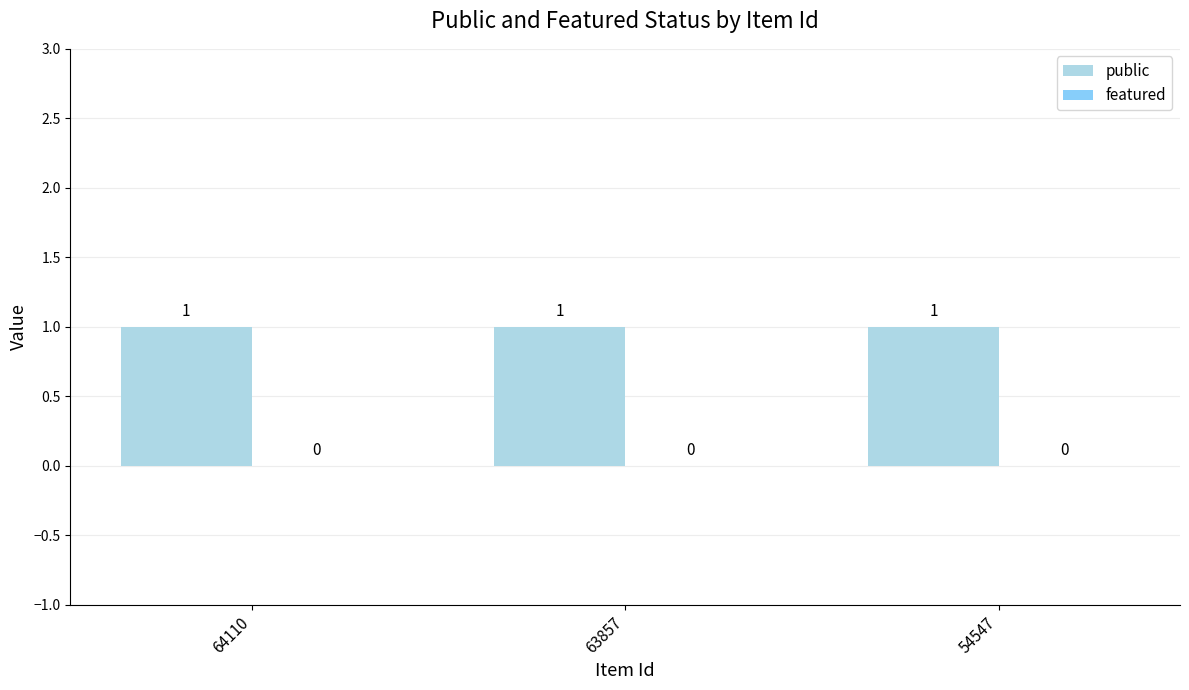

What is the minimum value for public?

1